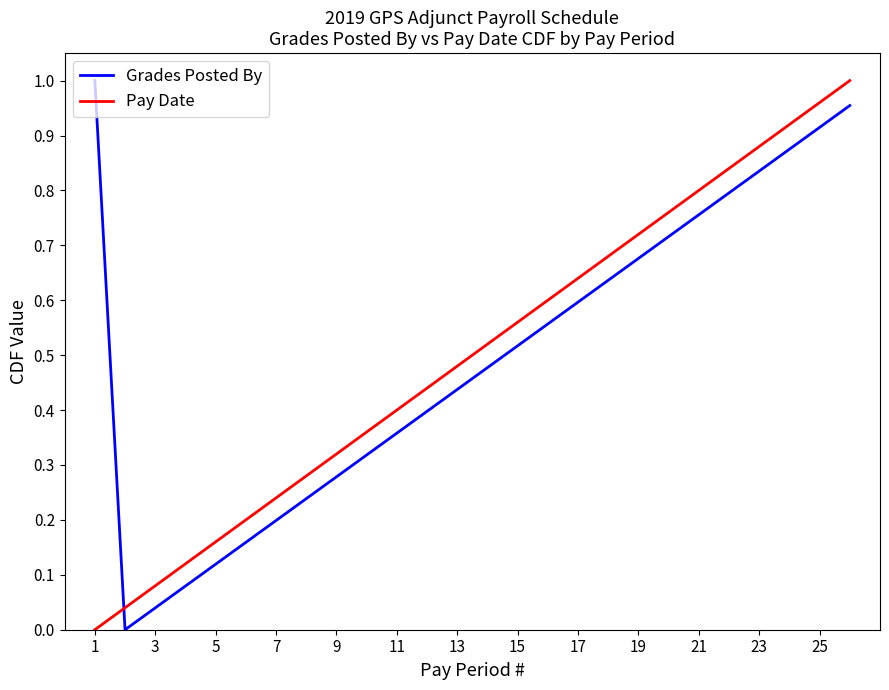

Which series ends up on top after the final intersection of Pay Date and Grades Posted By?

Pay Date